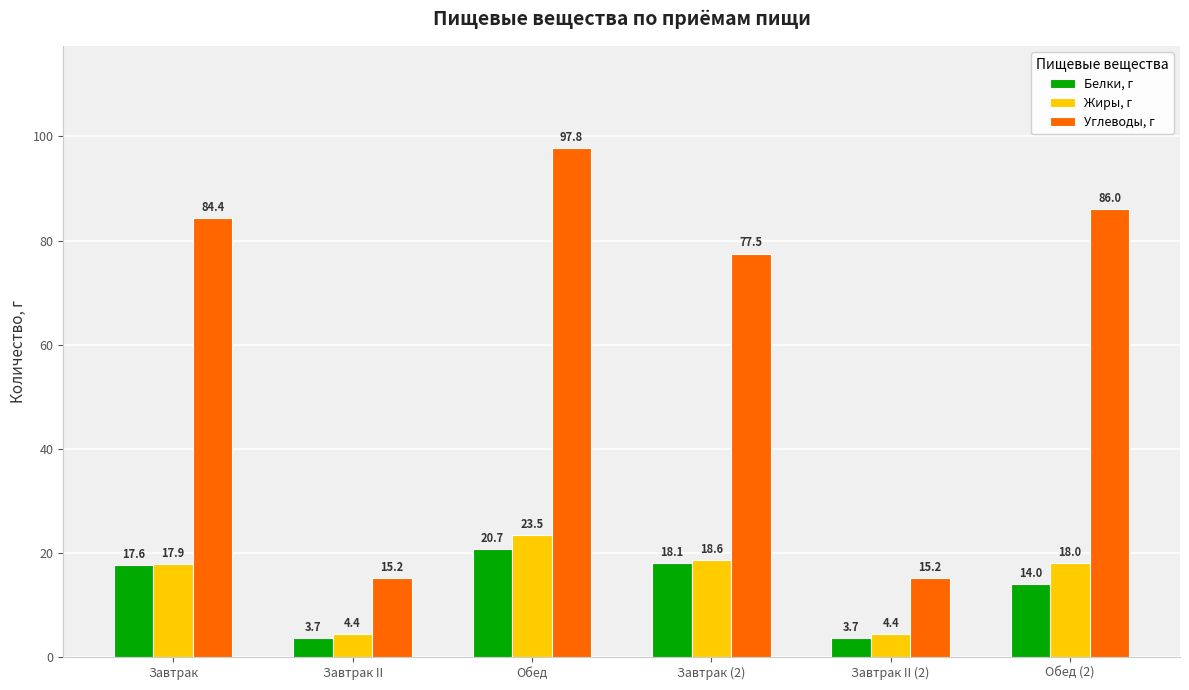

Rank the series by their maximum value, from highest to lowest.

Углеводы, г, Жиры, г, Белки, г